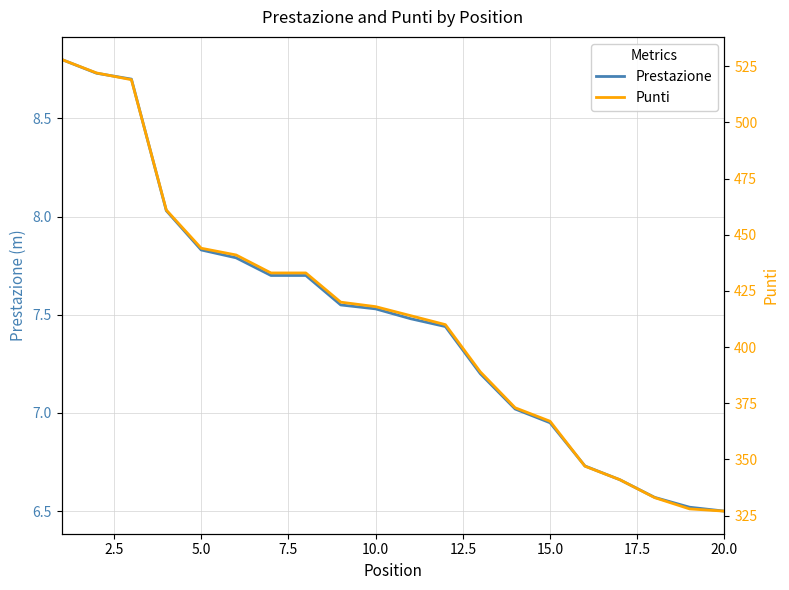

True or false: Prestazione and Punti cross at least once.

False